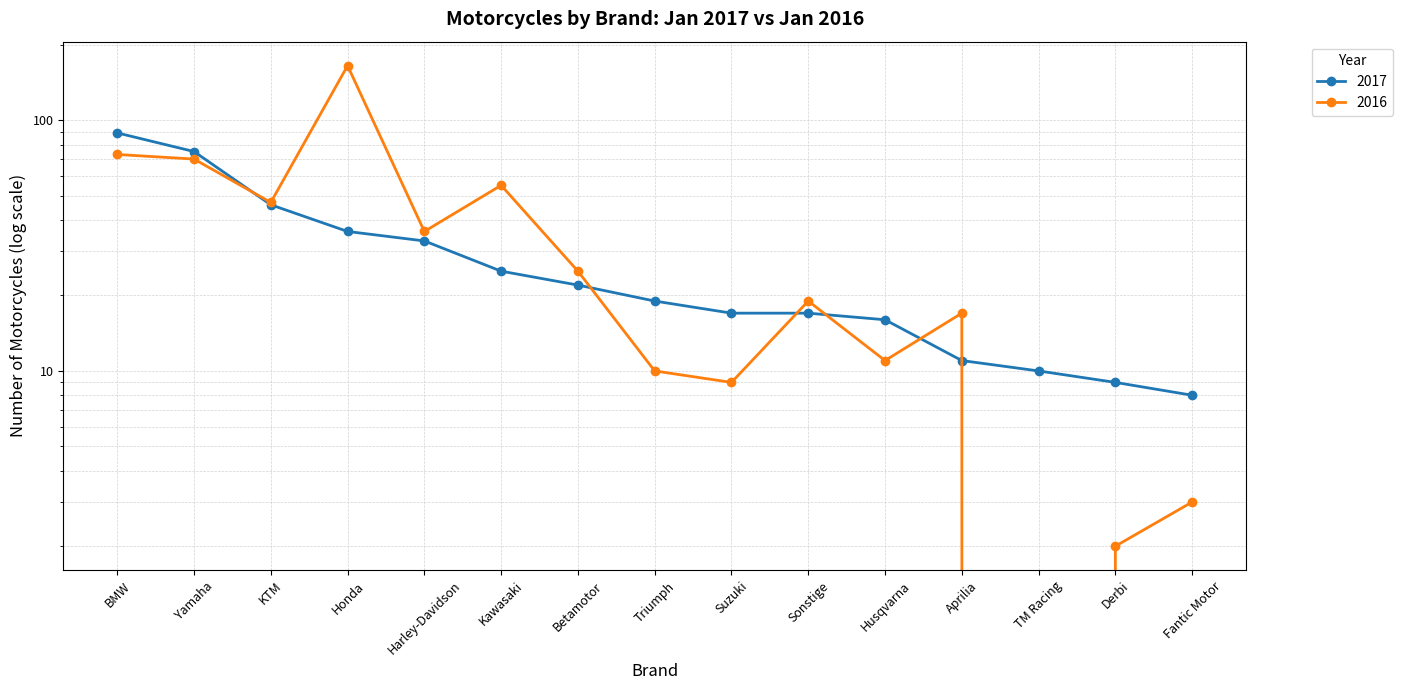

What is the label of the 15th point from the left?

Fantic Motor